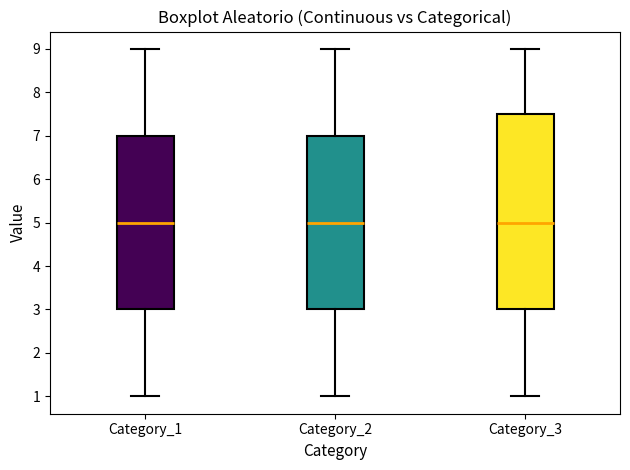

Reading left to right, transcribe this box plot: for each box, give where its median line is, the range the box spans, and where its two whiskers end, as read against the y-axis. The values are not printed on the chart, so give them approximately, as read against the axis.

Category_1: median 5.0, box 3.0 to 7.0, whiskers 1.0 to 9.0
Category_2: median 5.0, box 3.0 to 7.0, whiskers 1.0 to 9.0
Category_3: median 5.0, box 3.0 to 7.5, whiskers 1.0 to 9.0